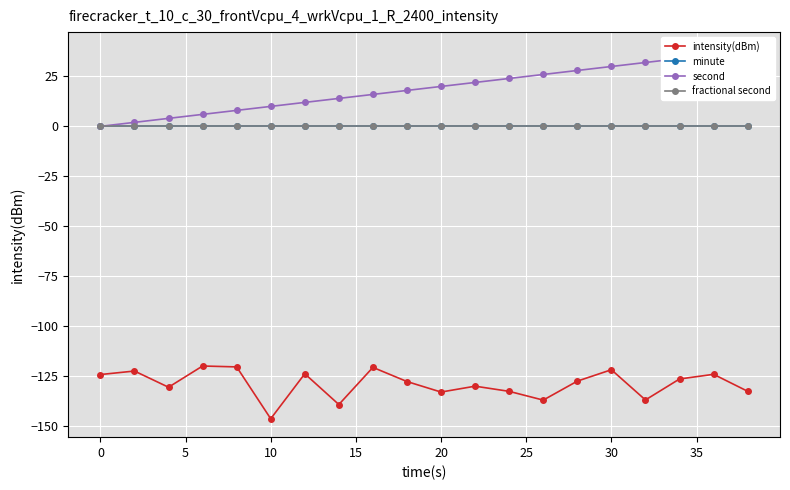

True or false: intensity(dBm) has a value of -35.5 at 16.

False